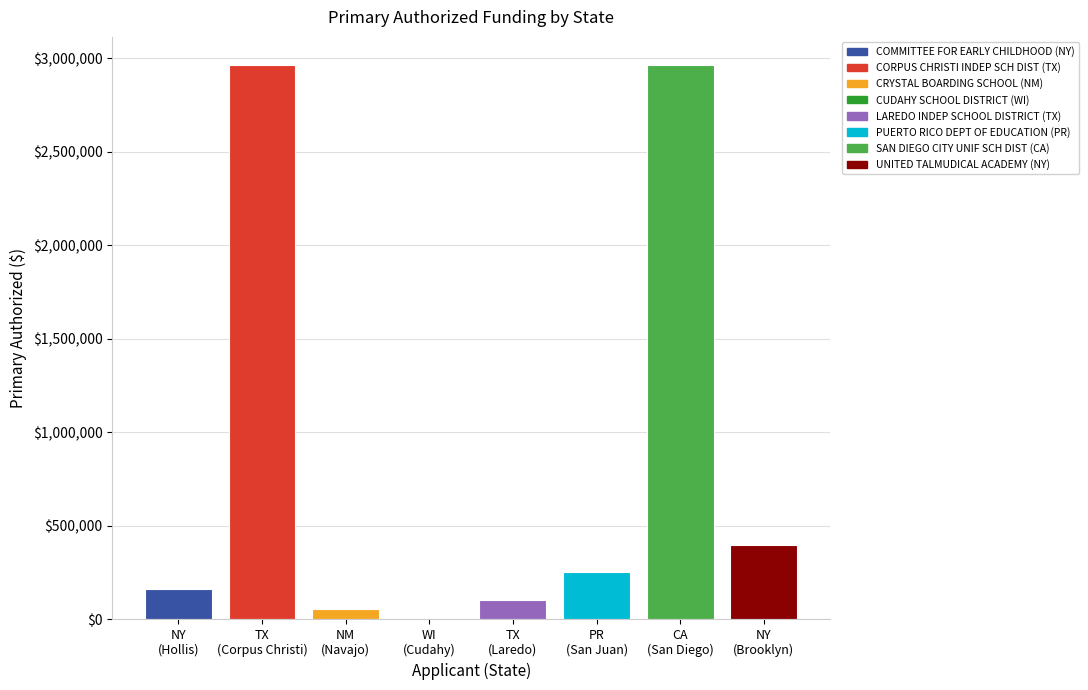

True or false: the data shows 161878.5 at NY
(Hollis).

True